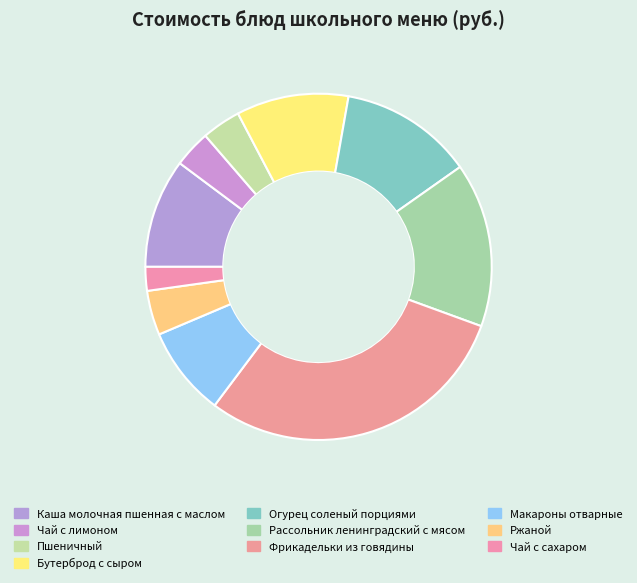

How much of the chart is everything except Пшеничный?

96.4%